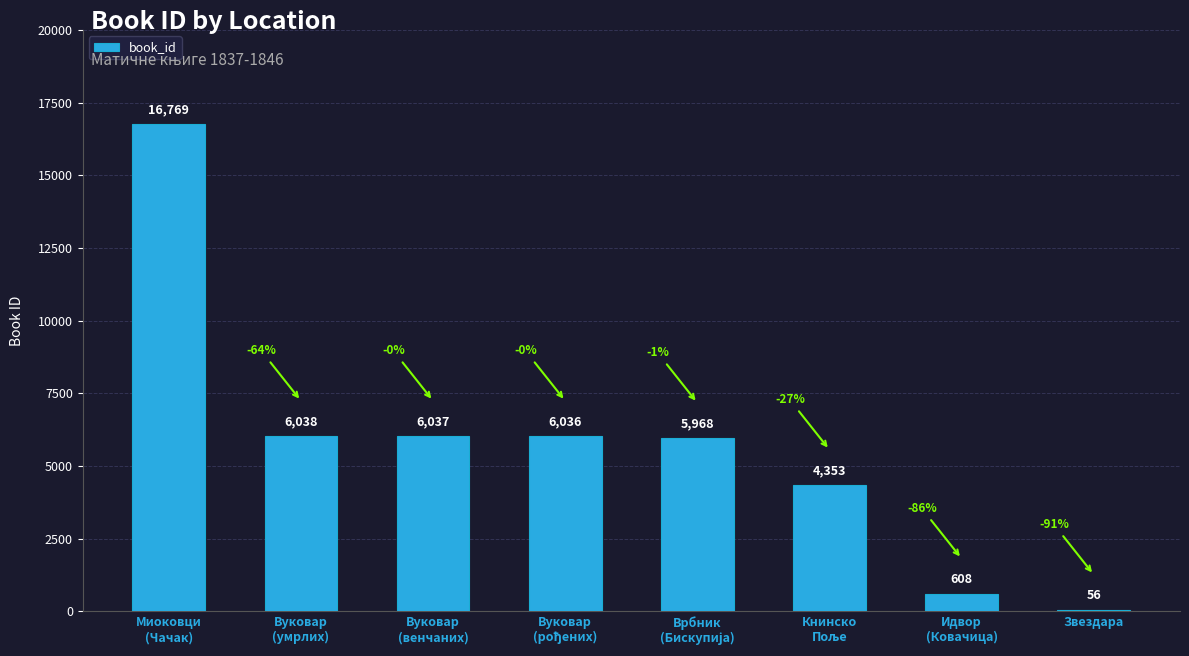

Read the value at Идвор
(Ковачица), to the nearest 100.

600